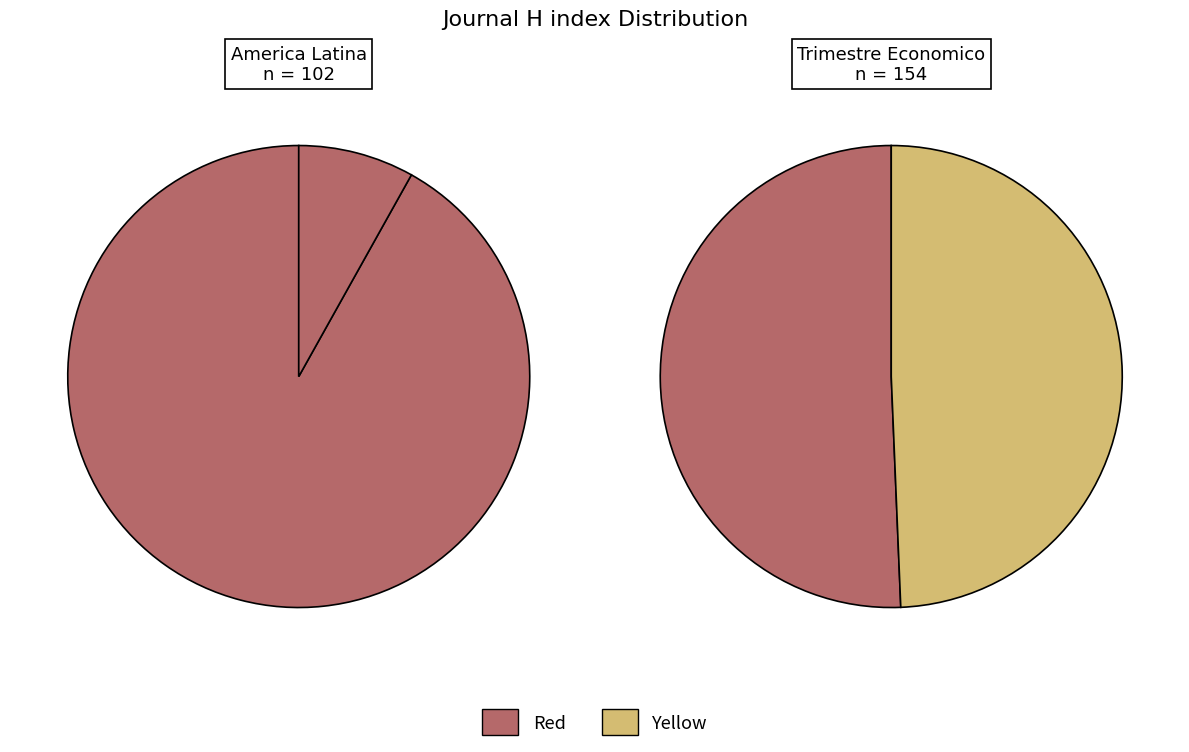

To the nearest percent, what is the average slice percentage?

50%